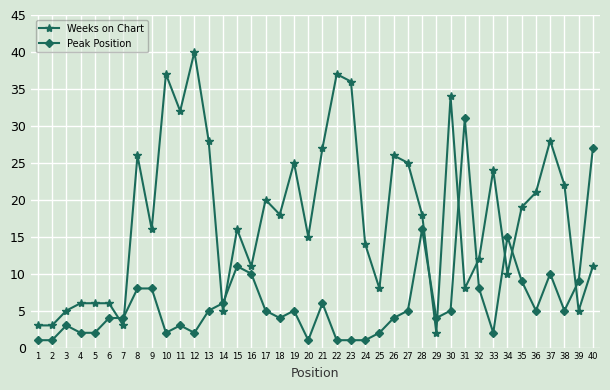

True or false: Weeks on Chart has a value of 37 at 22.

True